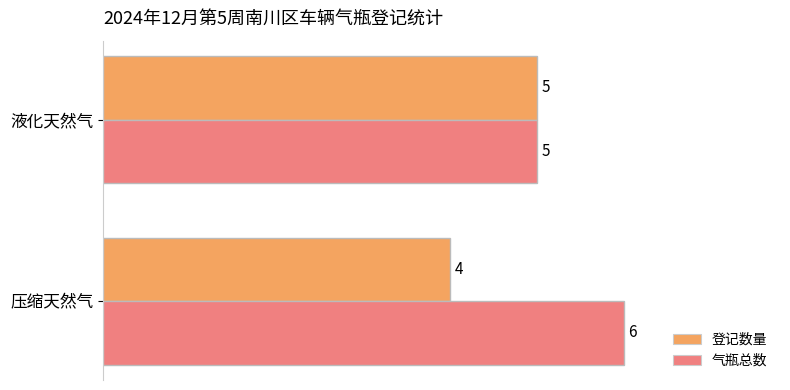

Which series has the largest total across all categories?

气瓶总数